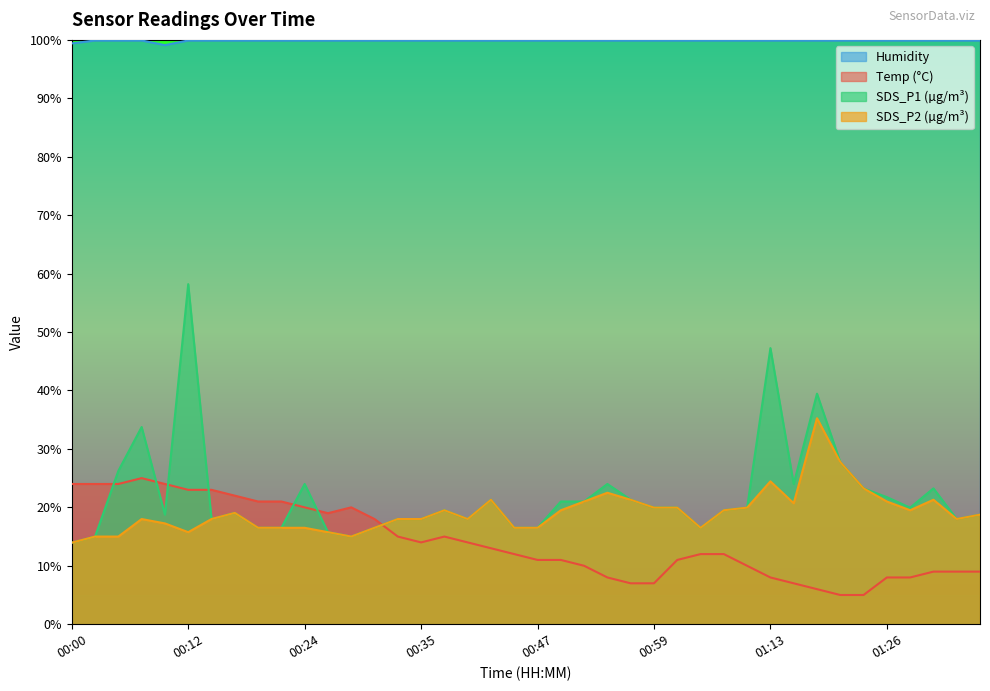

At which category does Temp reach its first local peak?

00:07